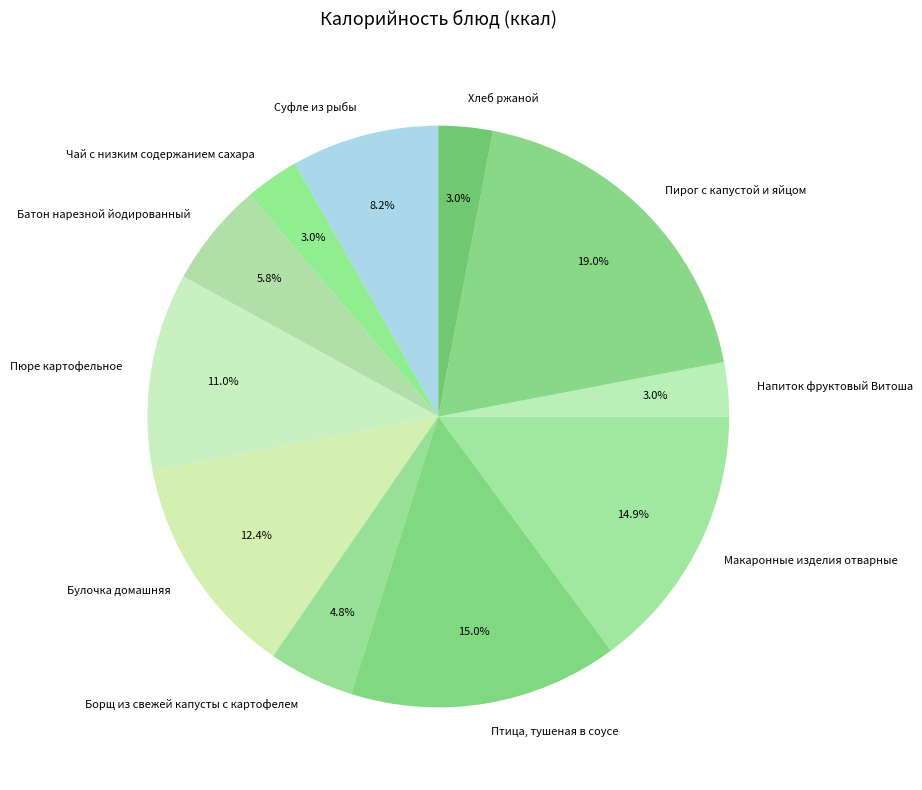

The Птица, тушеная в соусе slice represents 26% of the pie. True or false?

False